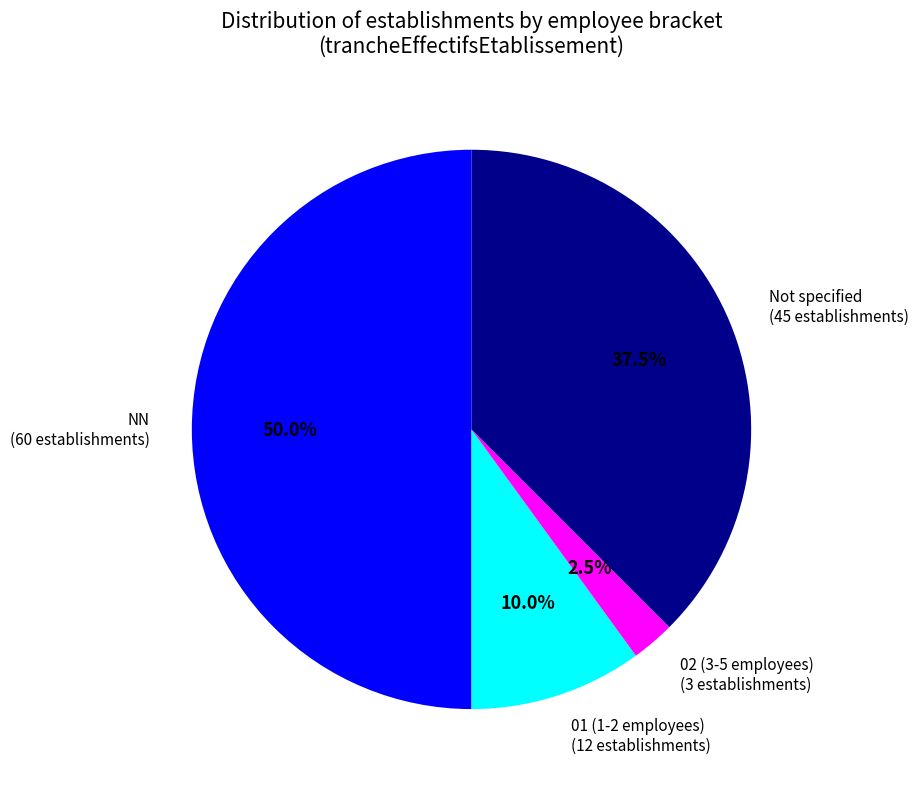

What is the smallest slice in the pie chart?

02 (3-5 employees)